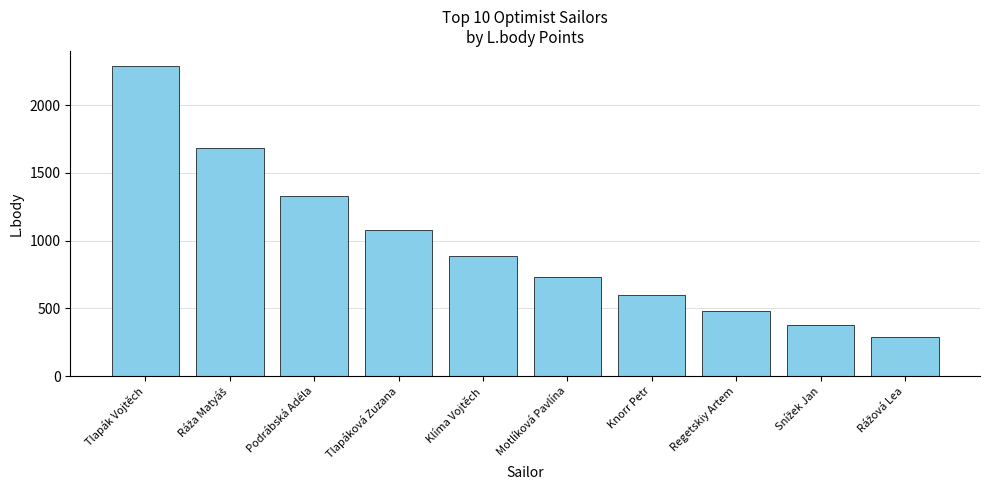

True or false: the data shows 728 at Motlíková Pavlína.

True